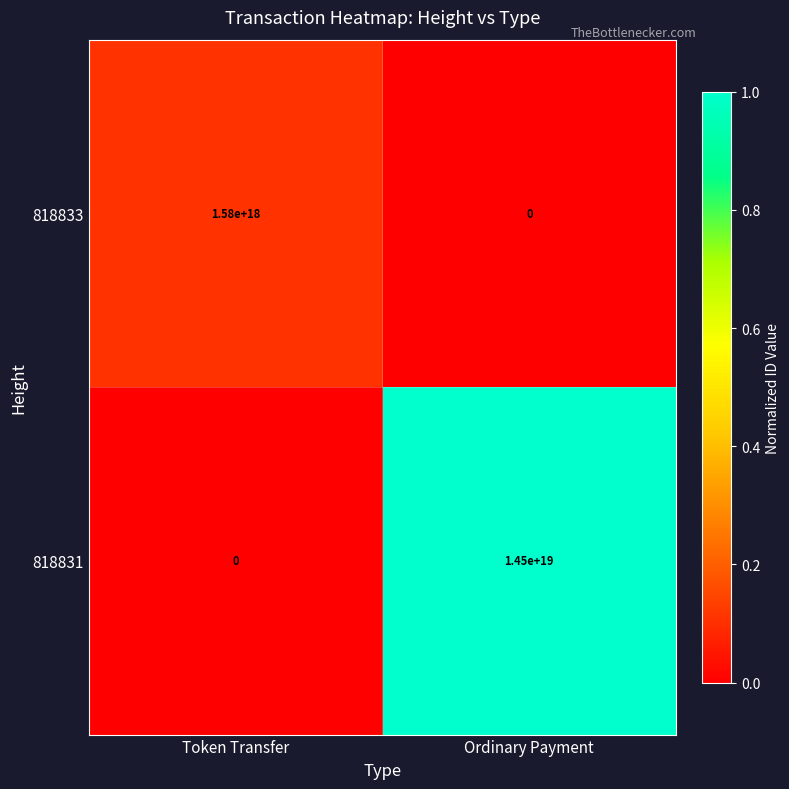

True or false: 818833 has a value of 0 at Ordinary Payment.

True